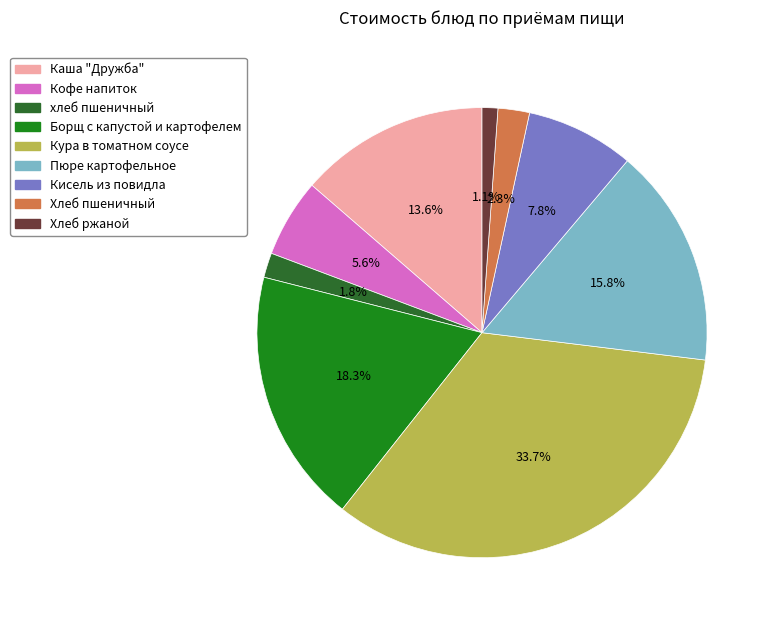

To the nearest percent, what percentage of the pie is хлеб пшеничный?

2%